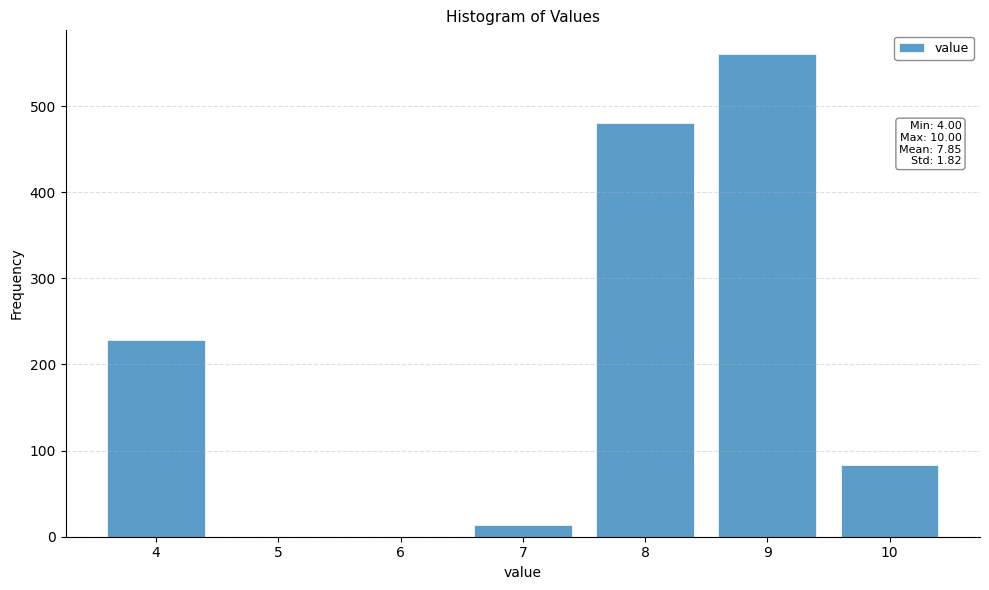

Over which range of the x-axis is the bar tallest?

8.5 to 9.5